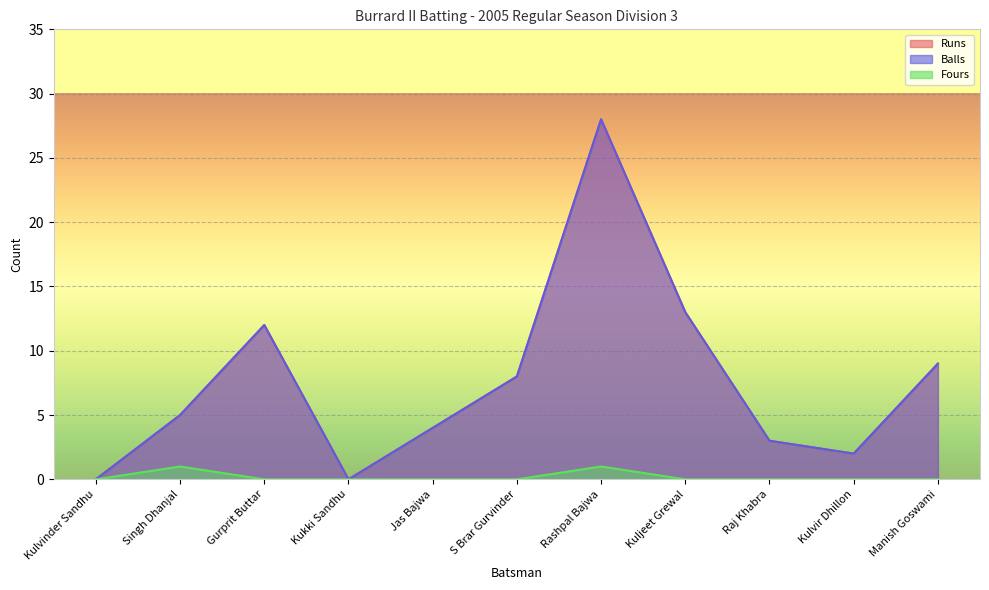

Which category has the lowest value across all series?

Kulvinder Sandhu